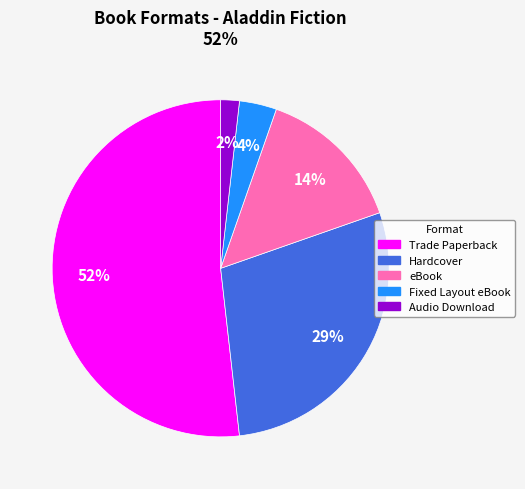

Is the sum of Hardcover and Fixed Layout eBook greater than half?

No